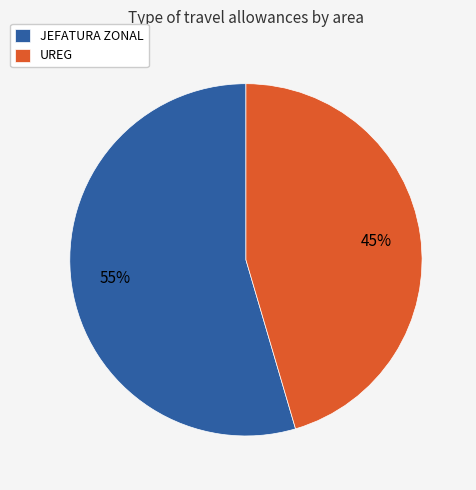

Rank the categories by value from highest to lowest.

JEFATURA ZONAL, UREG